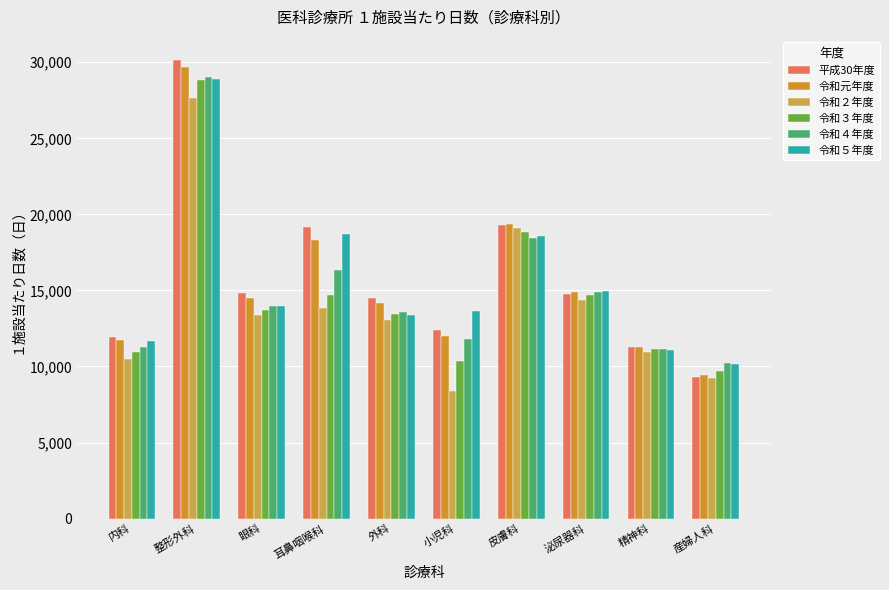

How many groups of bars are there?

10